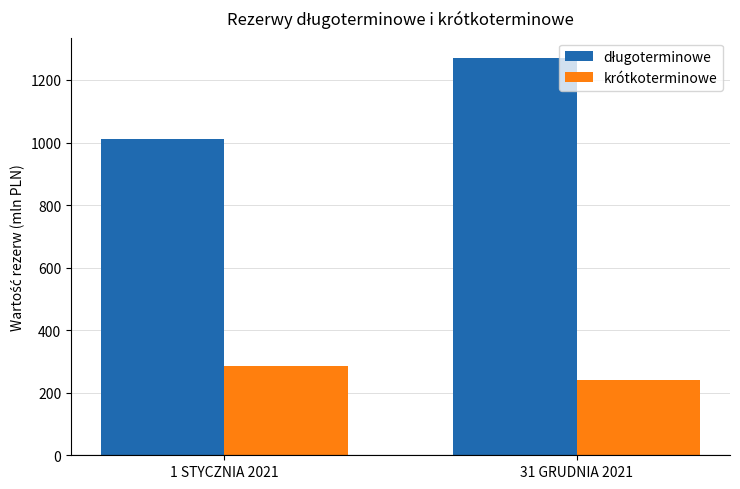

What is the difference between the highest and lowest values at 1 STYCZNIA 2021?

724.1